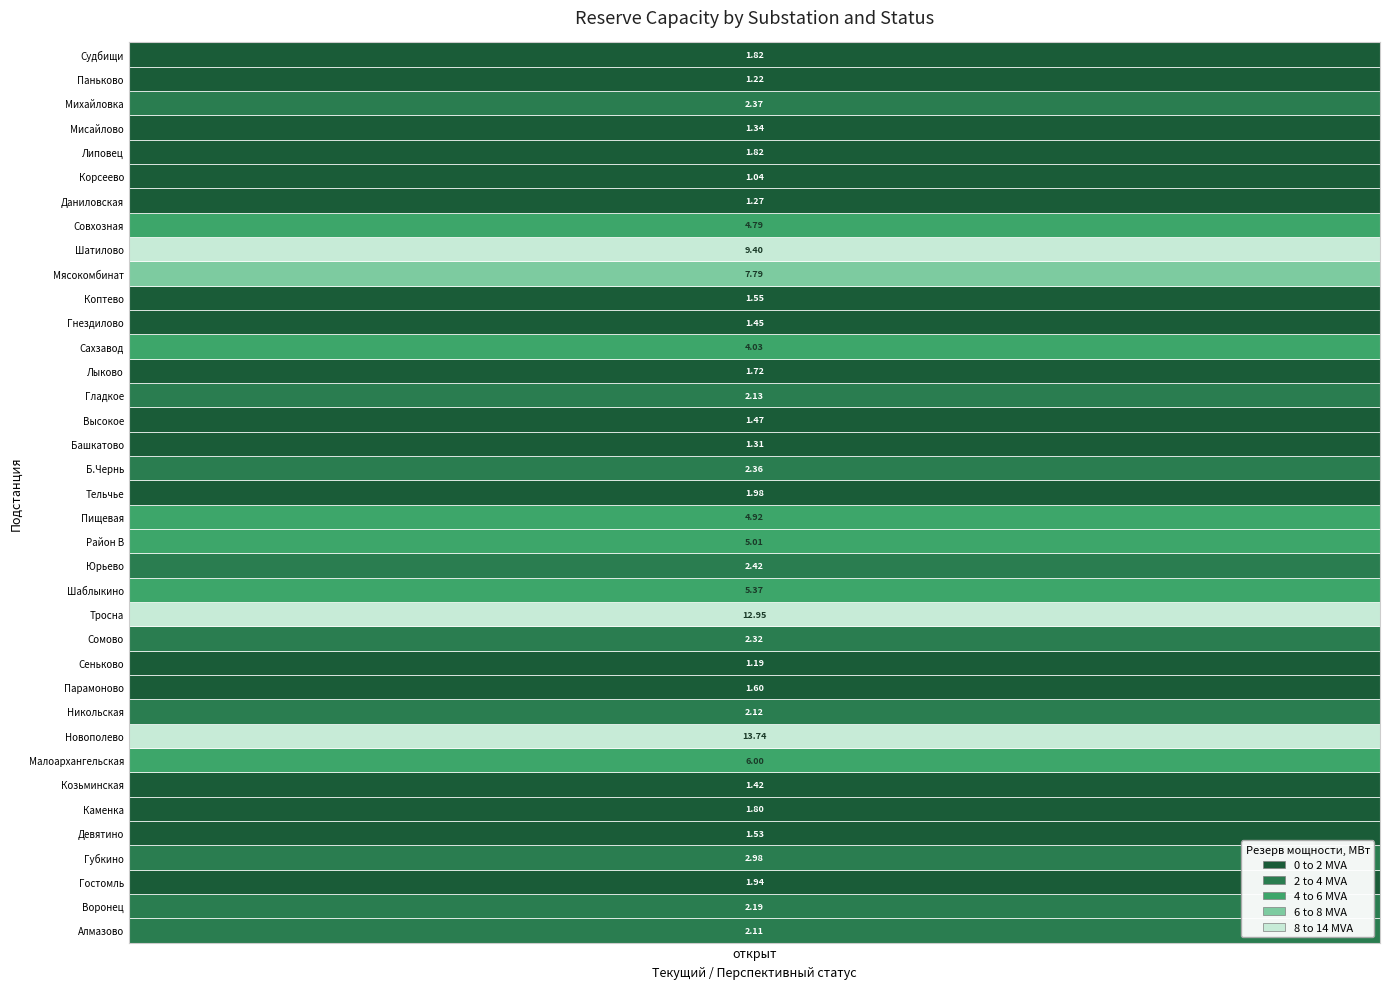

How many values are below 2?

18